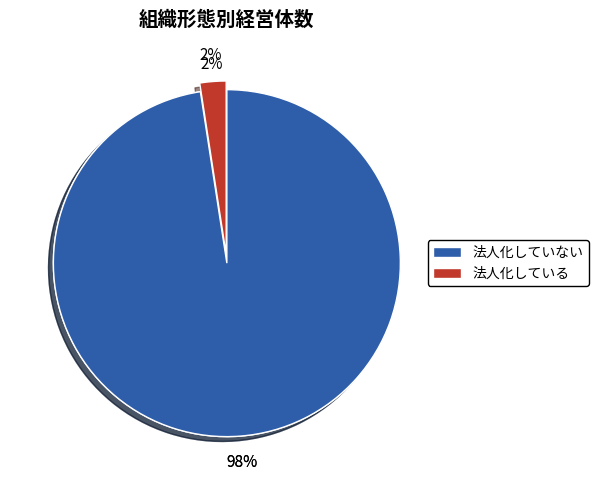

Does any single category account for the majority?

No